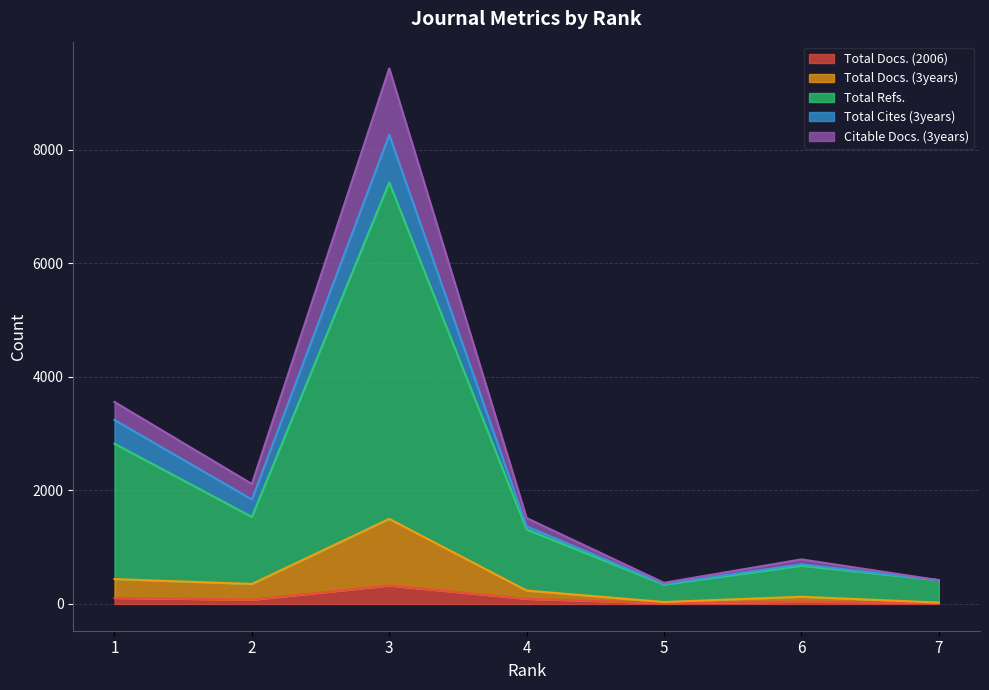

At which category is the sum across all series the highest?

3